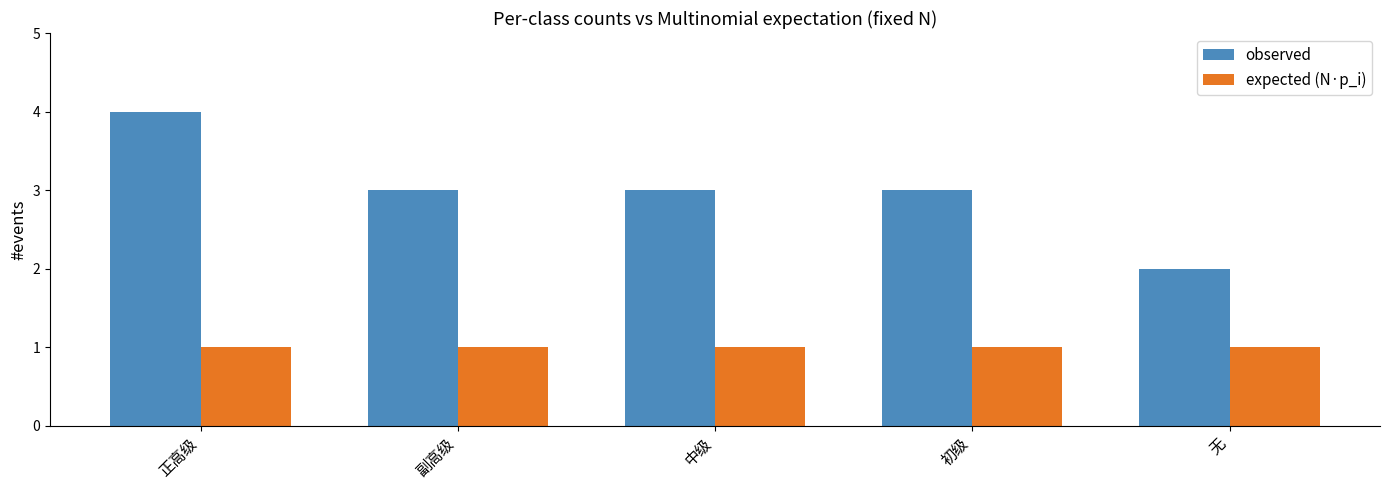

What is the label of the 5th bar from the left?

无